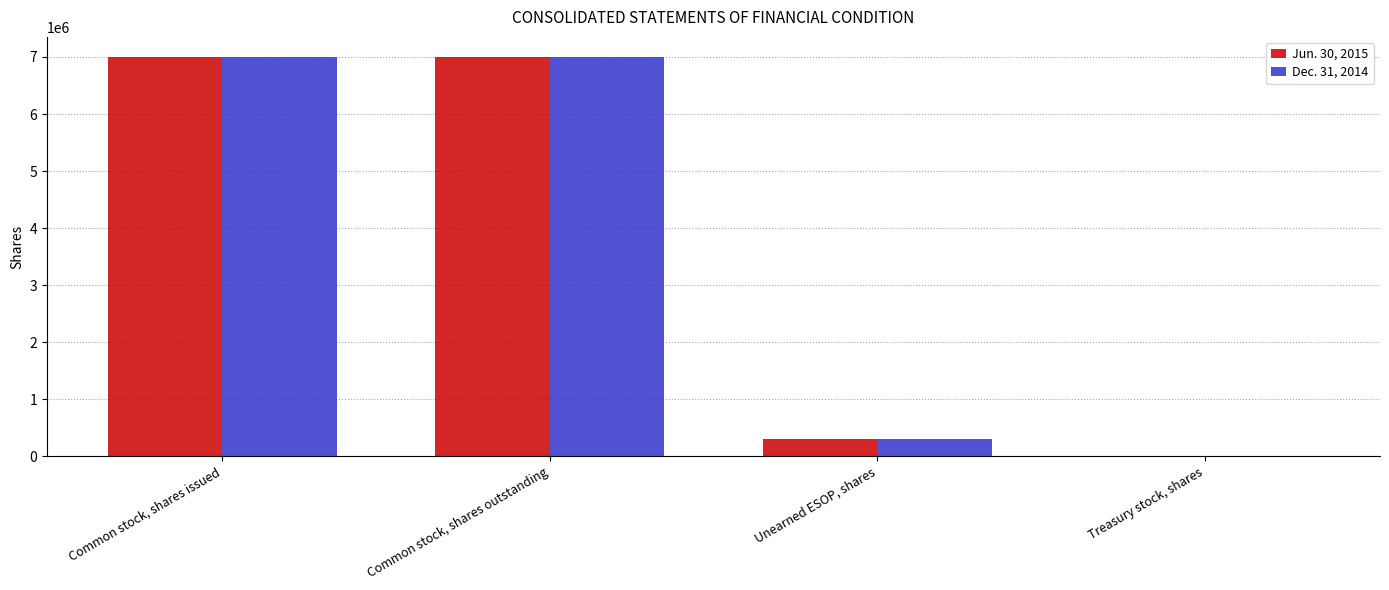

Reading right to left, transcribe all the data shown in this chart.

Jun. 30, 2015: 158	294387	7002366	7002366
Dec. 31, 2014: 158	294387	7002208	7002208